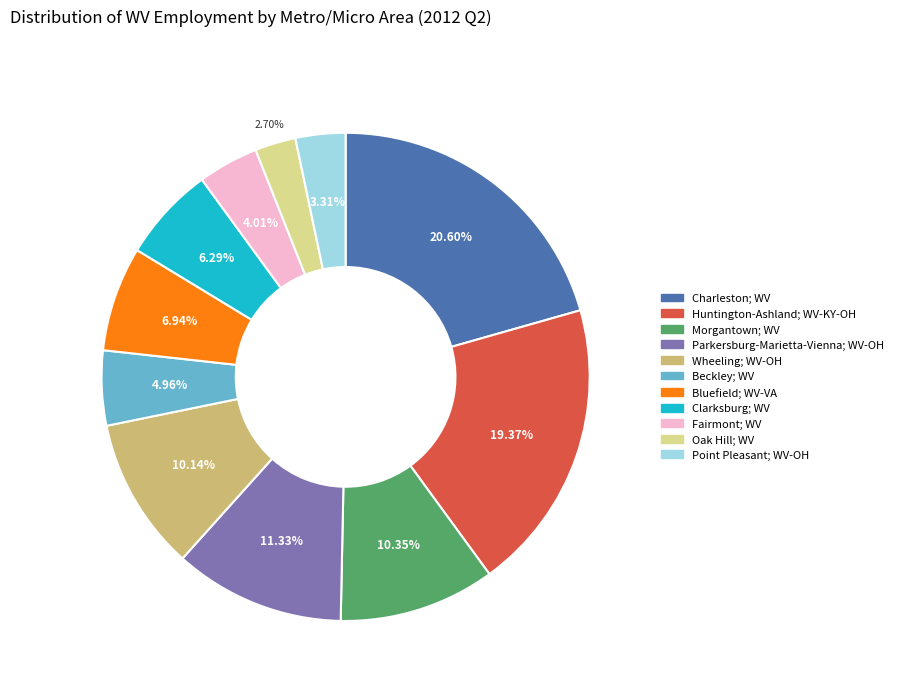

Is there a majority slice in this chart?

No